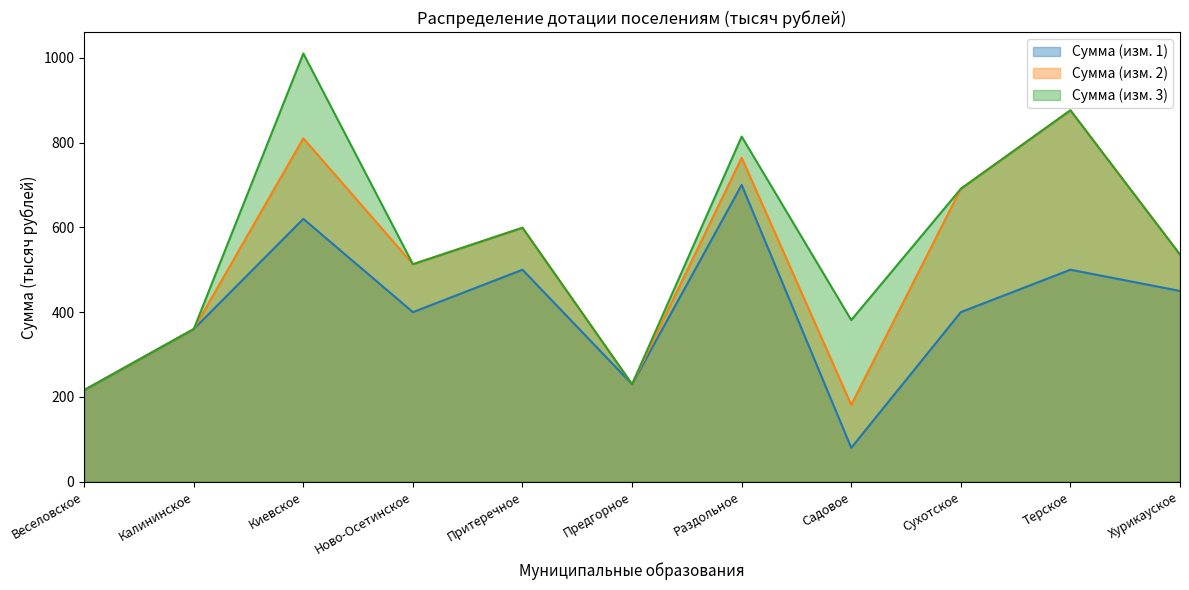

True or false: Сумма (изм. 1) and Сумма (изм. 2) cross at least once.

False